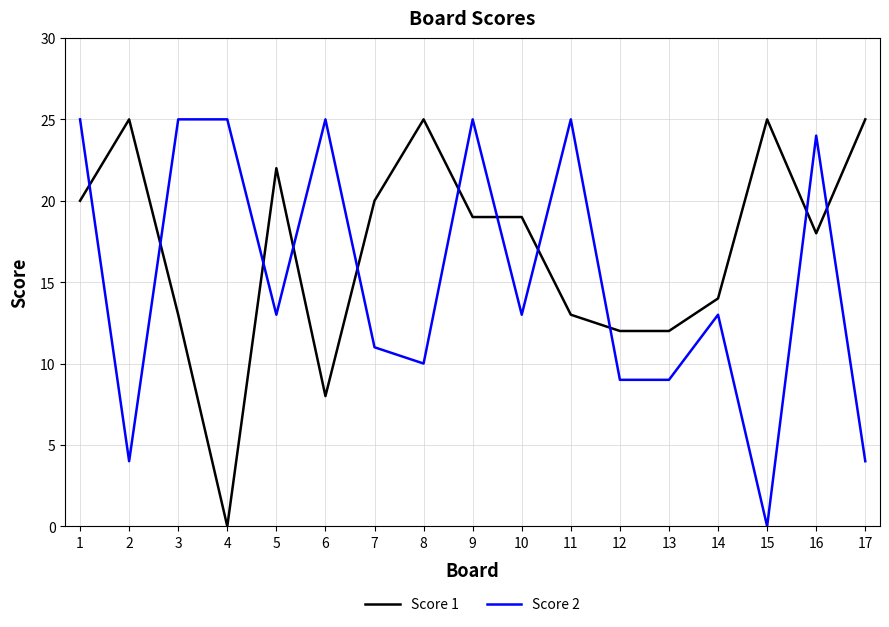

Which series has the largest total across all categories?

Score 1